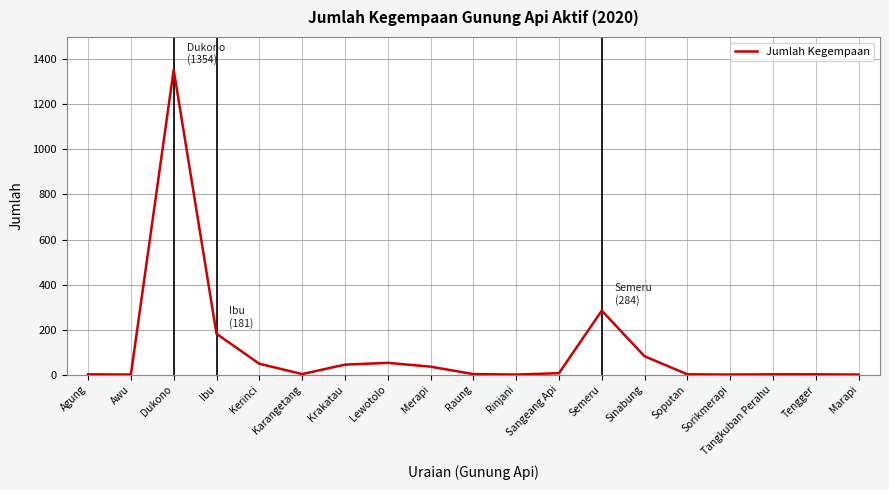

The chart shows a value of 0 at Awu. True or false?

True